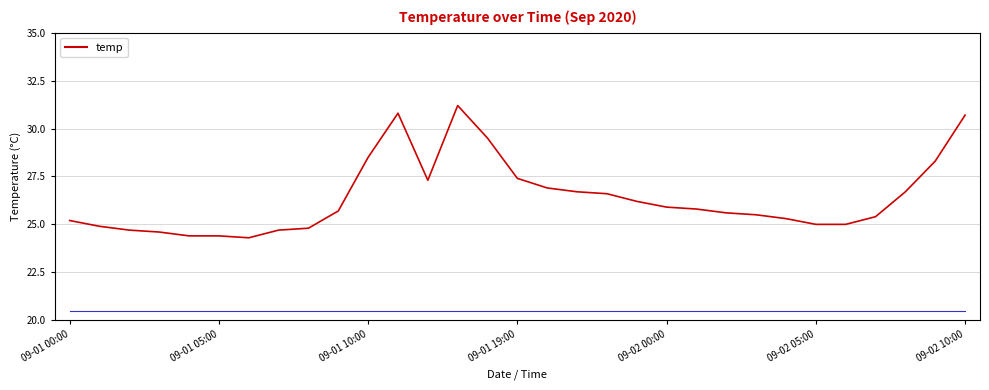

Reading right to left, list all the values displayed in this chart.

30.7	28.3	26.7	25.4	25.0	25.0	25.3	25.5	25.6	25.8	25.9	26.2	26.6	26.7	26.9	27.4	29.5	31.2	27.3	30.8	28.5	25.7	24.8	24.7	24.3	24.4	24.4	24.6	24.7	24.9	25.2